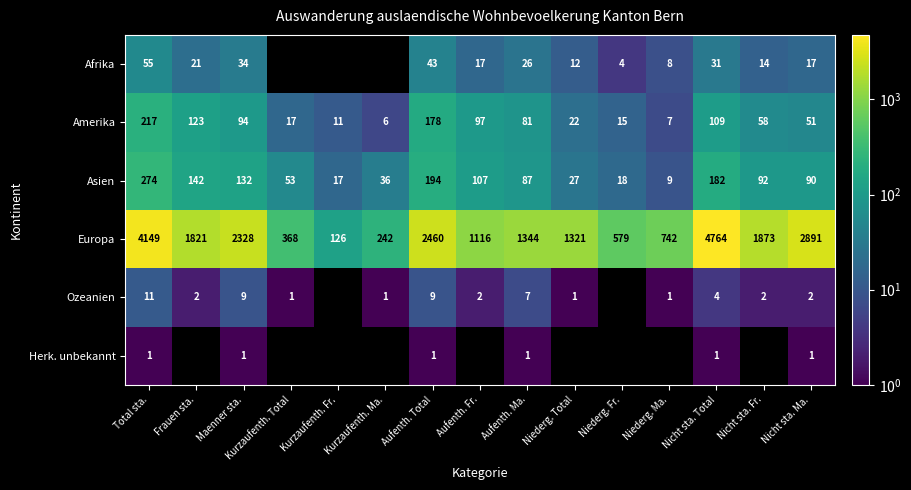

Is the value of Asien at Kurzaufenth. Ma. greater than the value of Europa at Aufenth. Fr.?

No